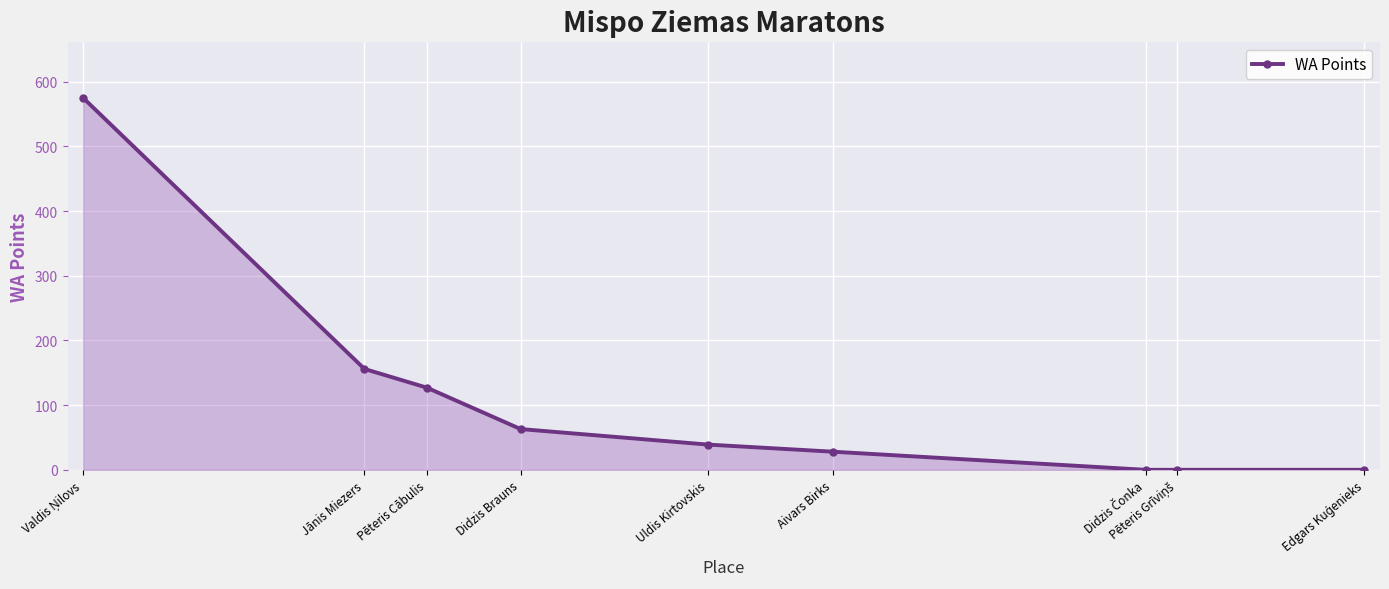

Approximately how many times larger is the value at Pēteris Cābulis compared to Uldis Kirtovskis?

3.3